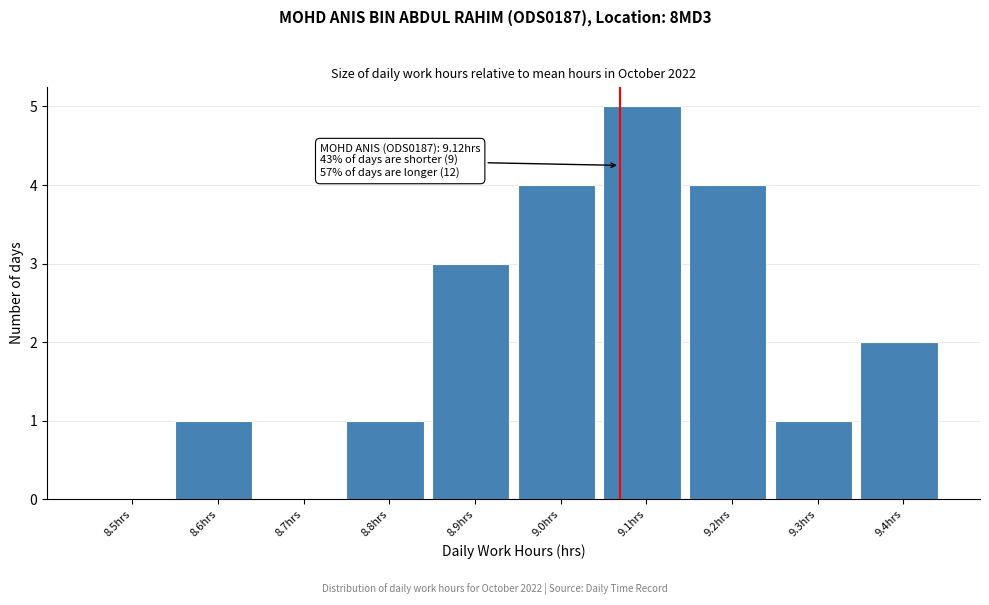

Reading left to right, list all the values displayed in this chart.

8.5hrs=0	8.6hrs=1	8.7hrs=0	8.8hrs=1	8.9hrs=3	9.0hrs=4	9.1hrs=5	9.2hrs=4	9.3hrs=1	9.4hrs=2